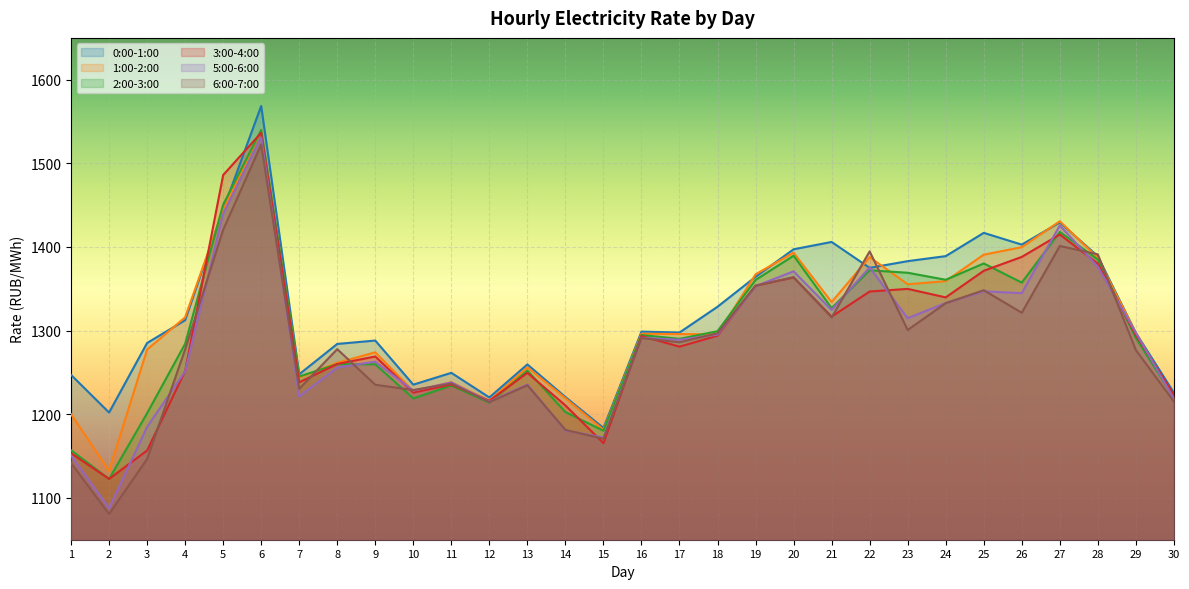

How many interior local peaks does the 3:00-4:00 series have?

8